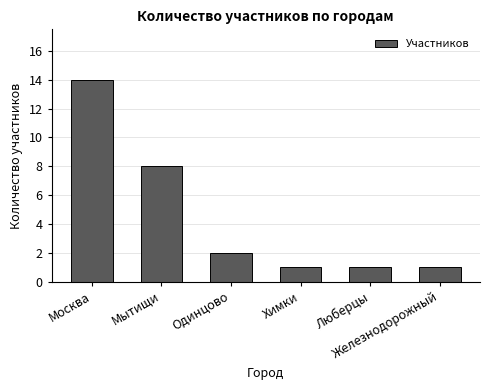

What is the sum of all values?

27